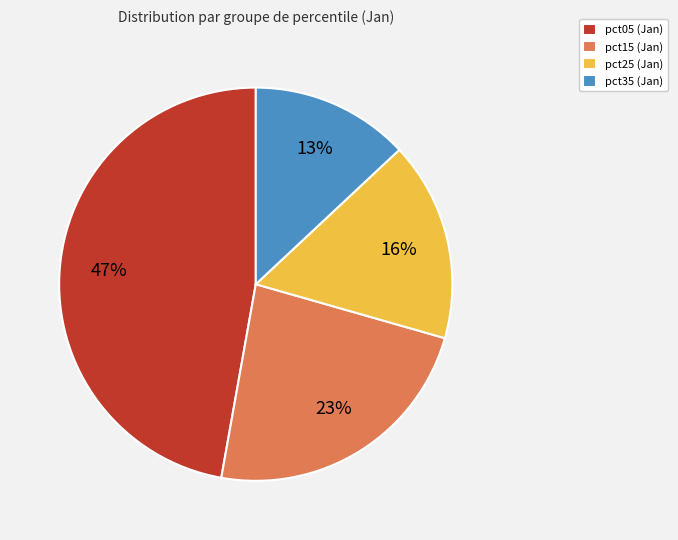

True or false: pct05 (Jan) accounts for 47% of the total.

True